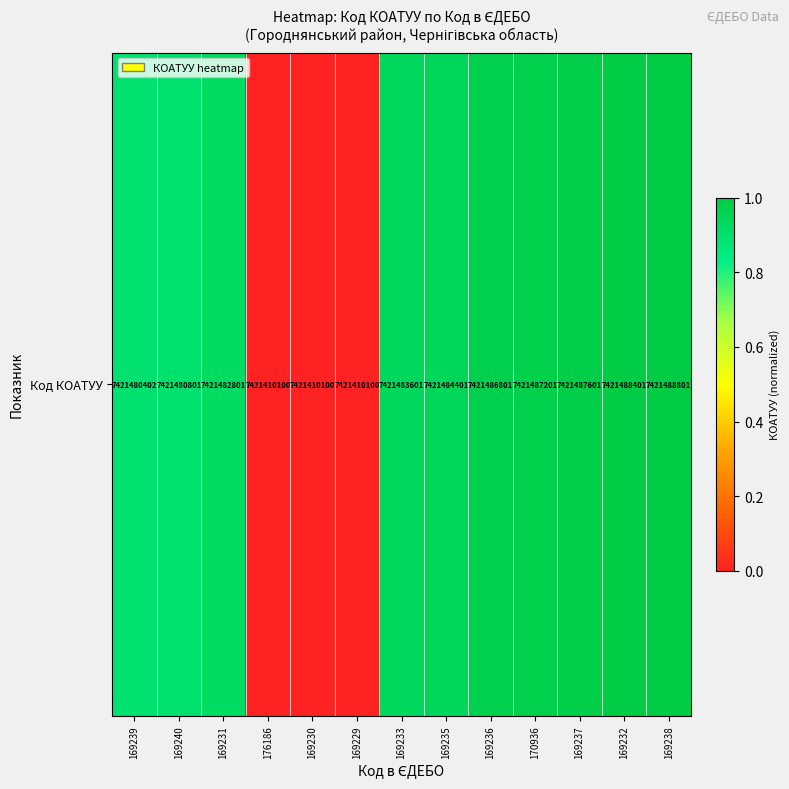

What is the difference between the second highest and minimum values?

1.0